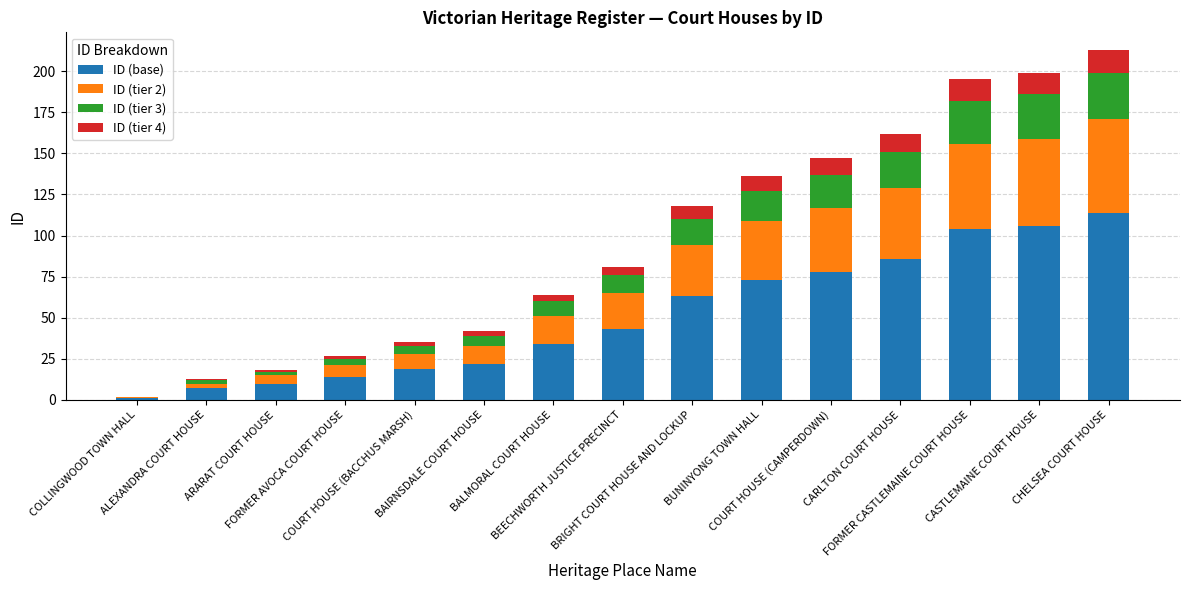

What position from the left is FORMER AVOCA COURT HOUSE?

4